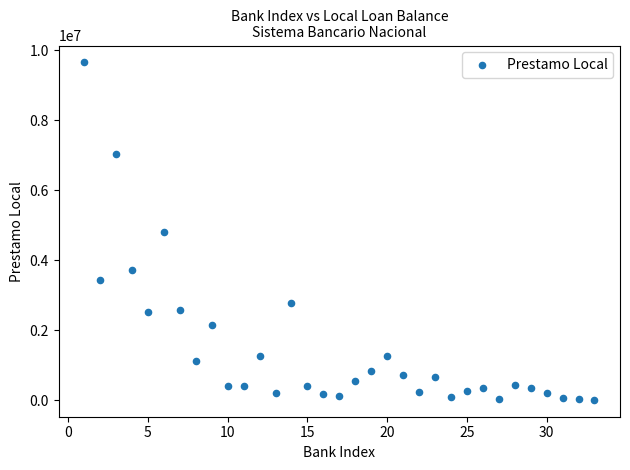

What is the range of Y values (max minus min)?

9646491.7